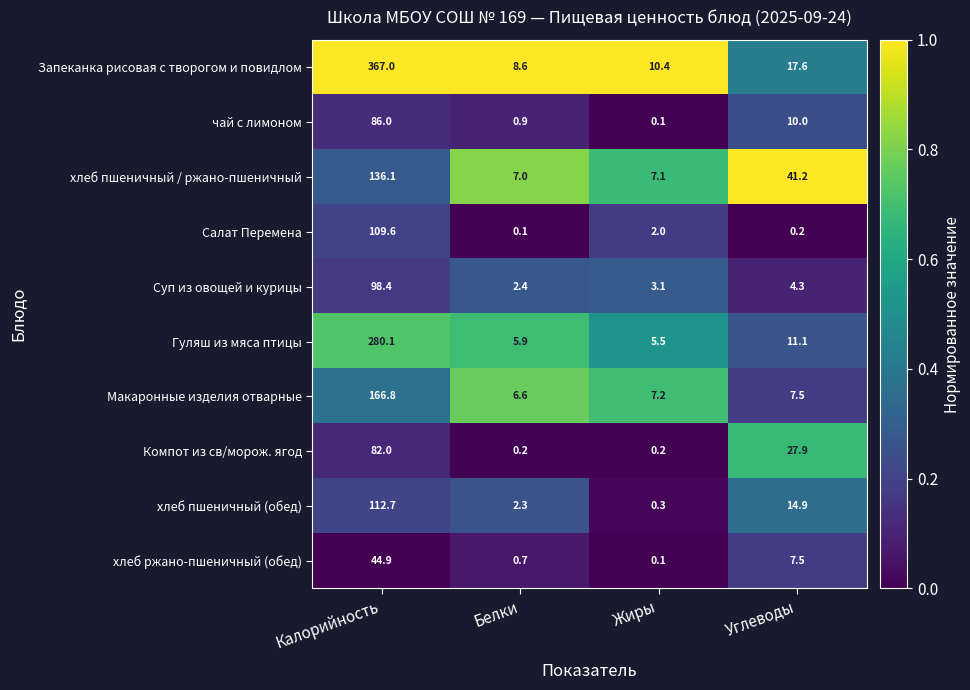

Read the чай с лимоном value at Углеводы.

10.0